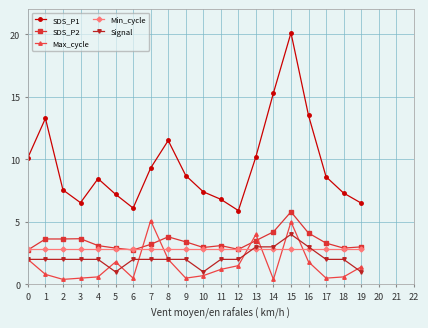

What is the maximum value shown in the chart?

20.1